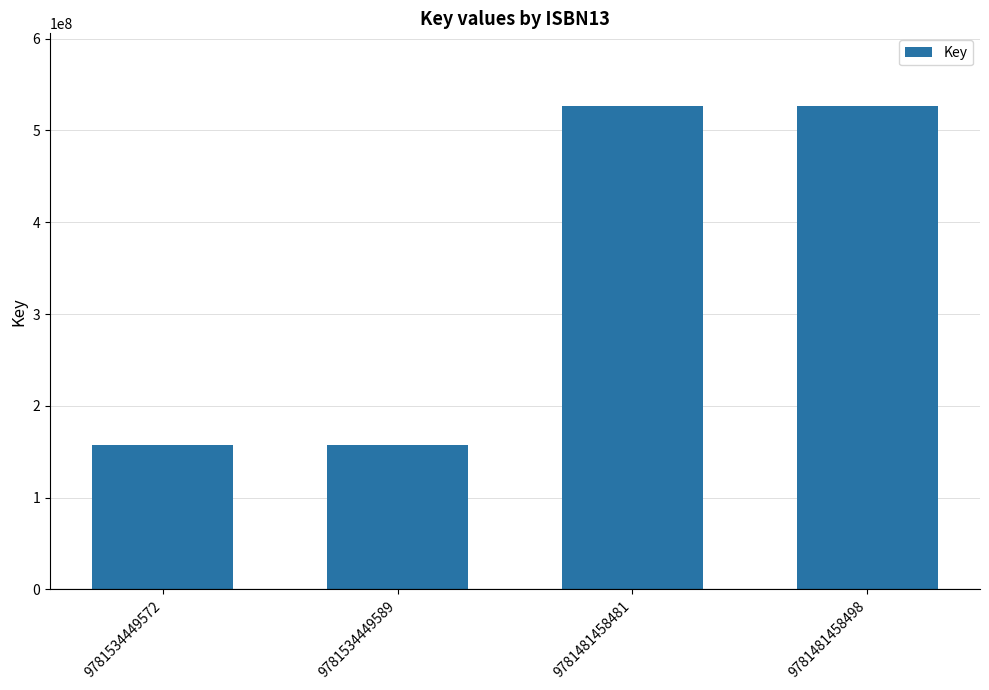

What is the minimum value shown in the chart?

156899742